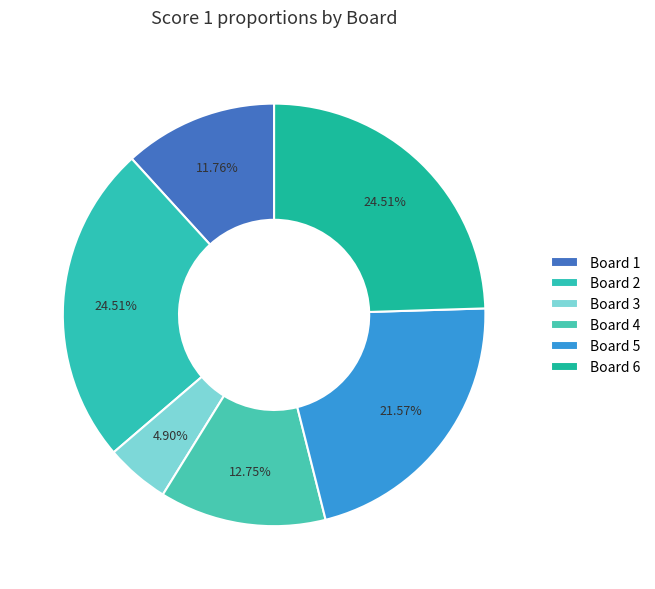

What percentage is the Board 3 slice, to the nearest percent?

5%